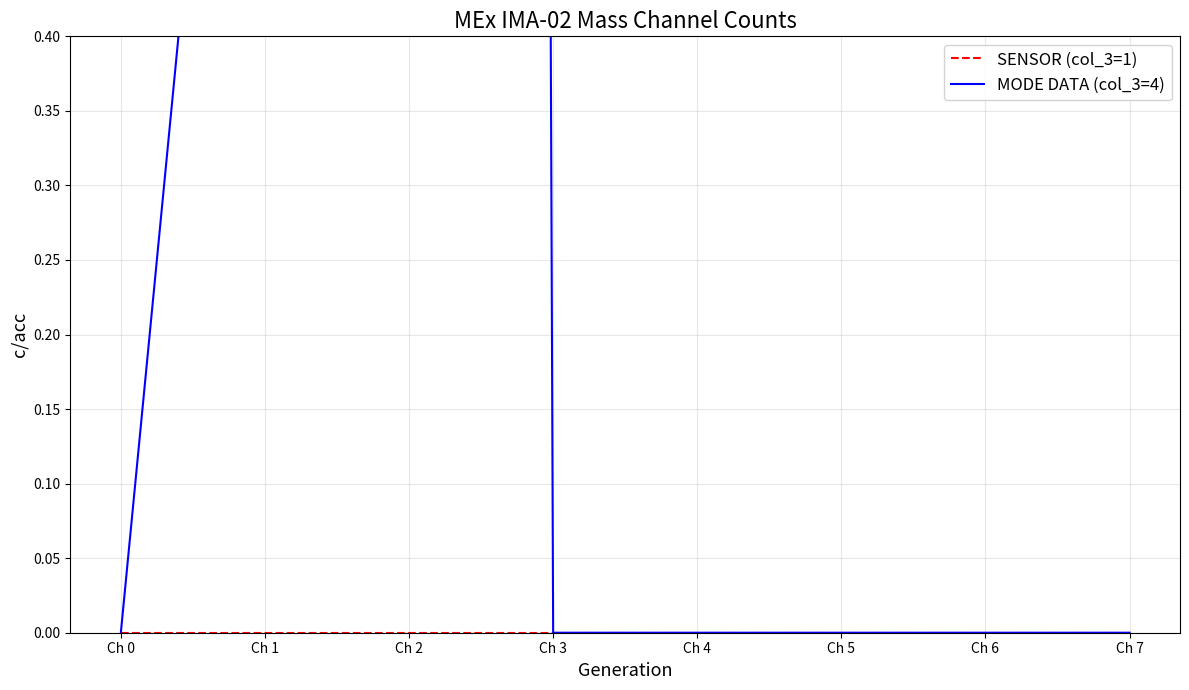

What is the maximum value shown in the chart?

24